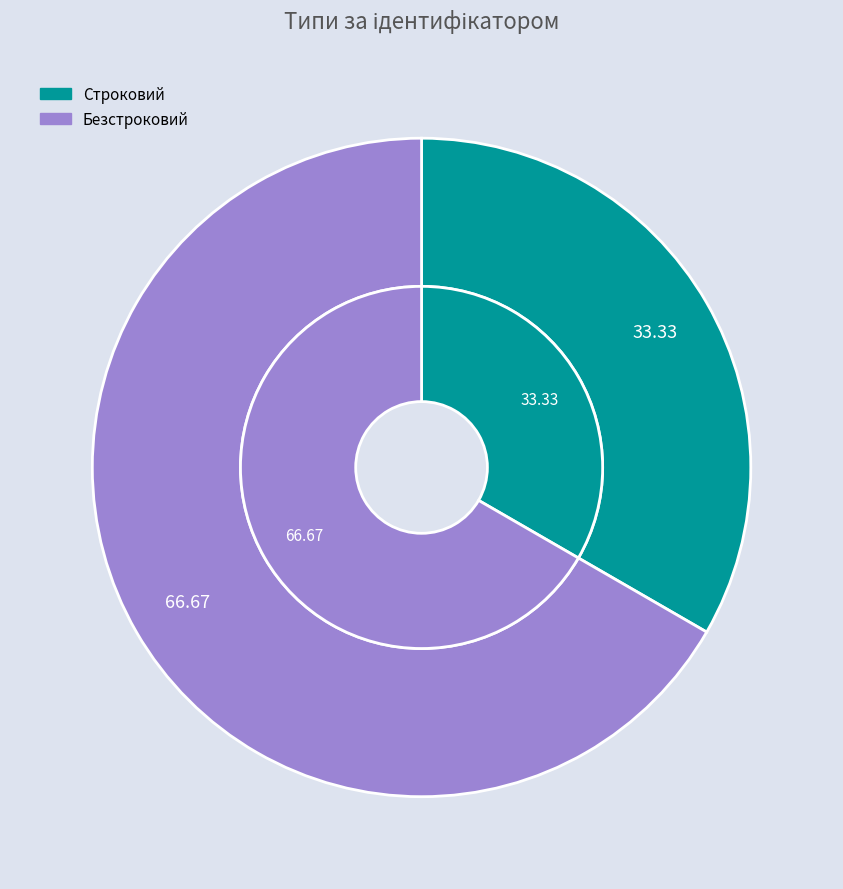

To the nearest percent, what is the difference between the largest and smallest slice percentages?

33%